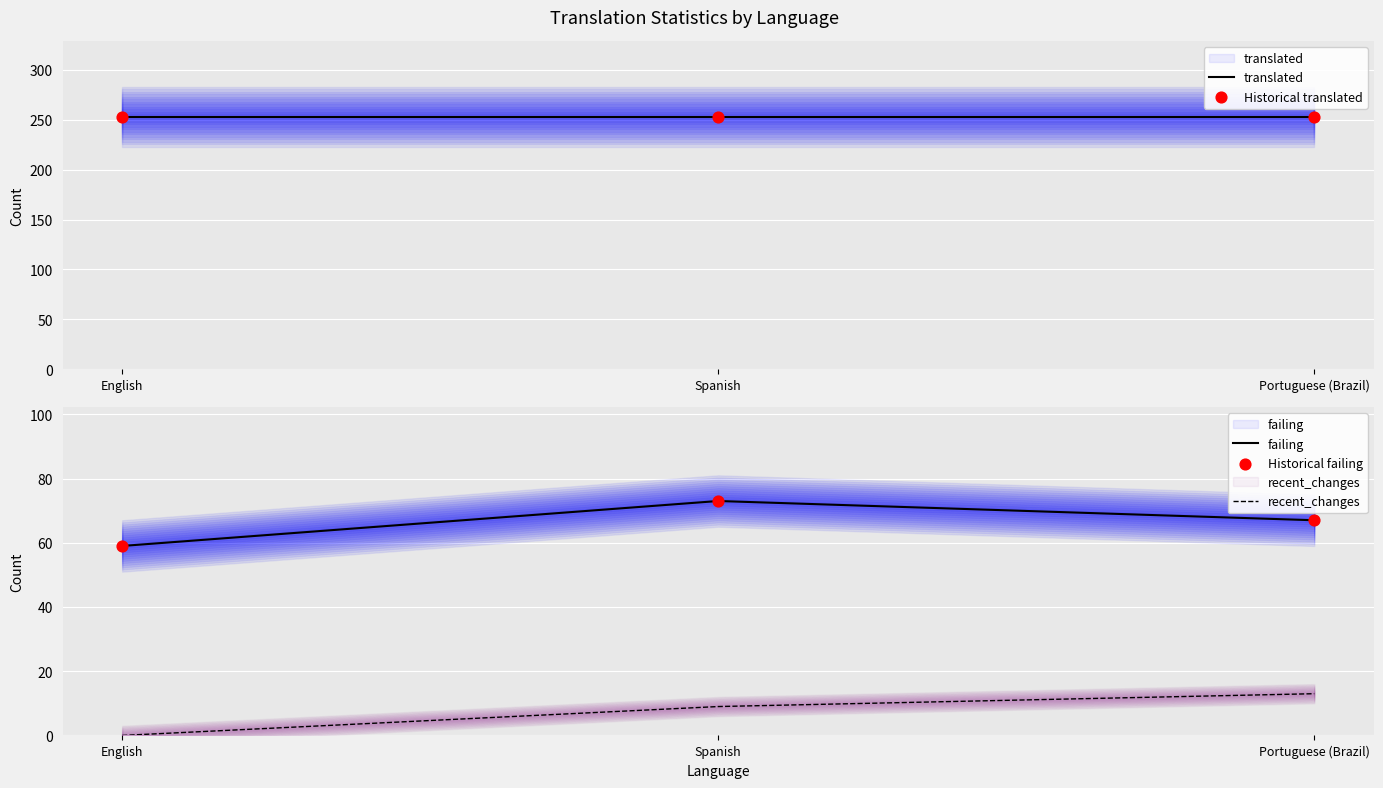

Which series reaches the minimum Y coordinate?

recent_changes